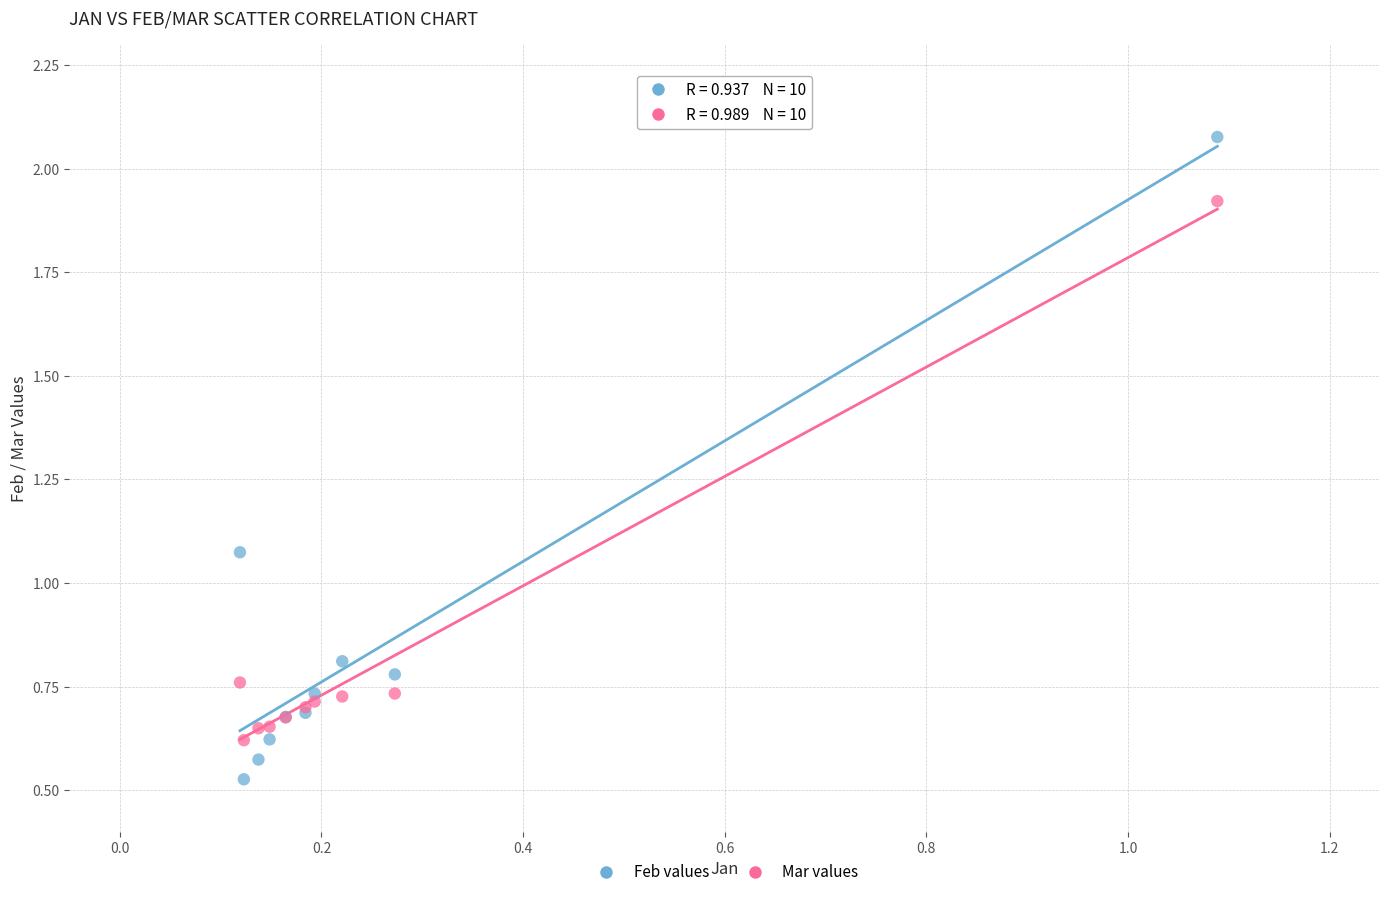

What is the X range (max minus min) for the scatter plot?

1.0